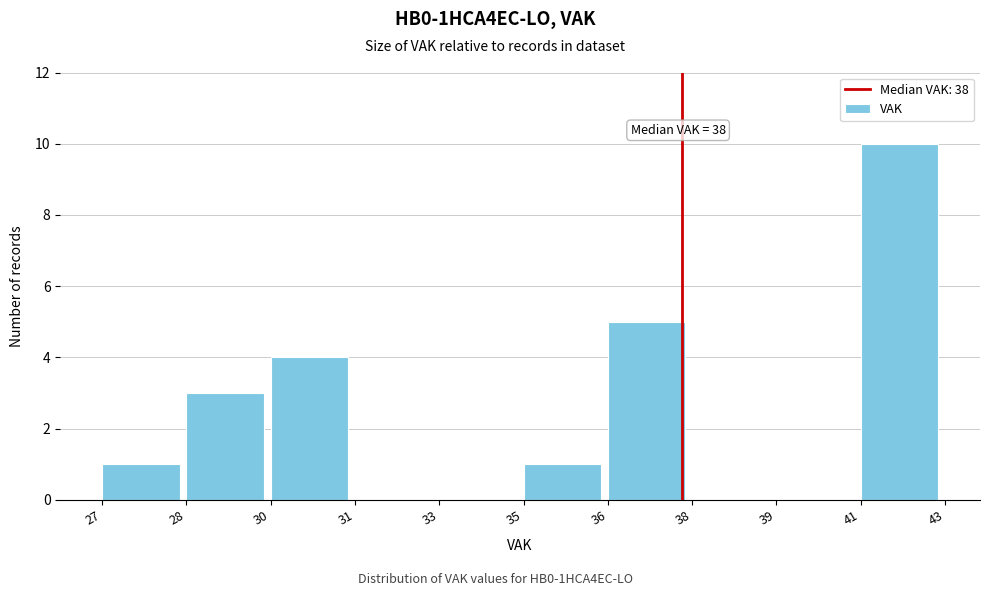

Reading left to right, list all the values displayed in this chart.

27=1	28=3	30=4	31=0	33=0	35=1	36=5	38=0	39=0	41=10